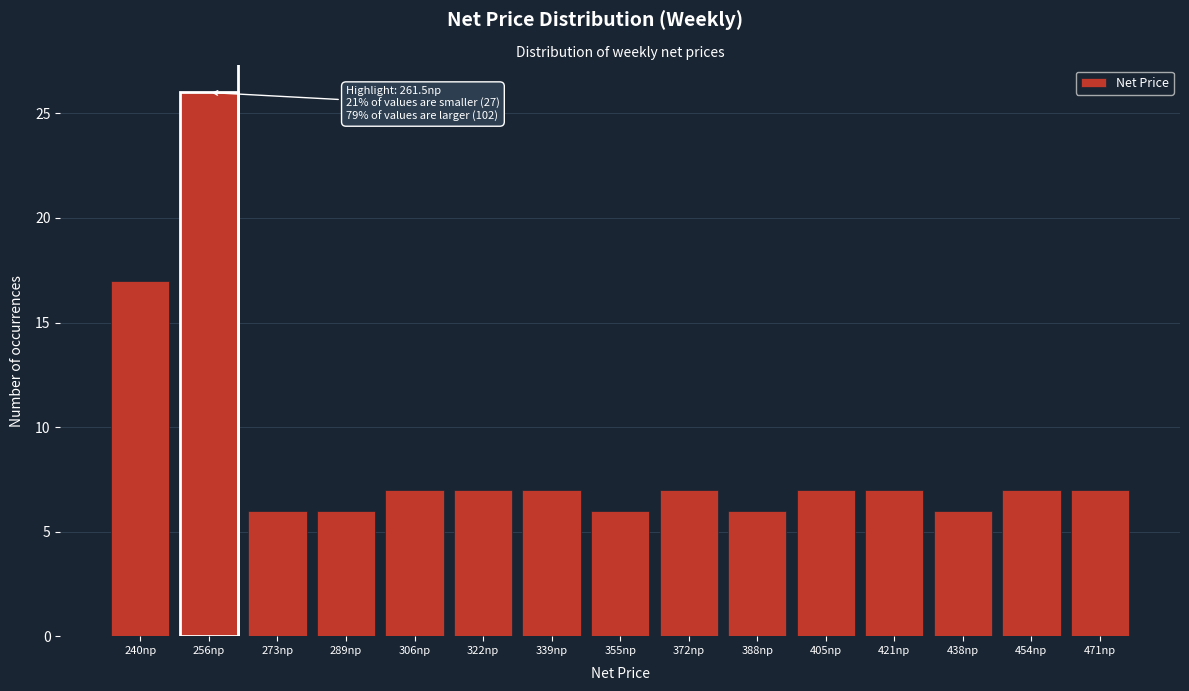

Reading right to left, what are all the values shown in this chart?

7	7	6	7	7	6	7	6	7	7	7	6	6	26	17